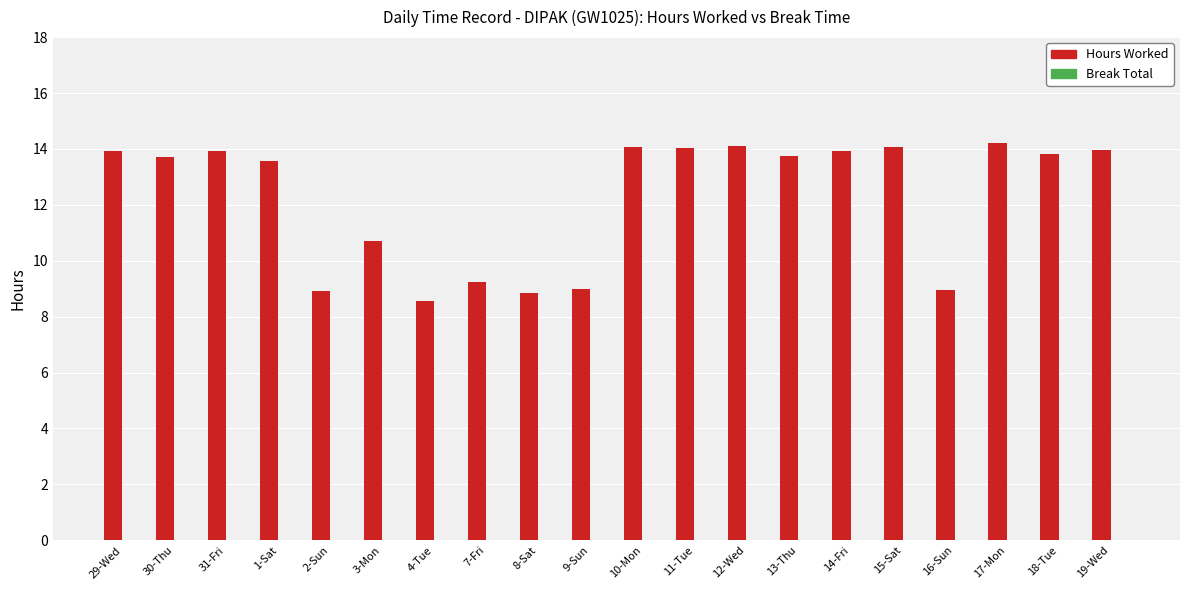

What is the greatest value displayed?

14.2